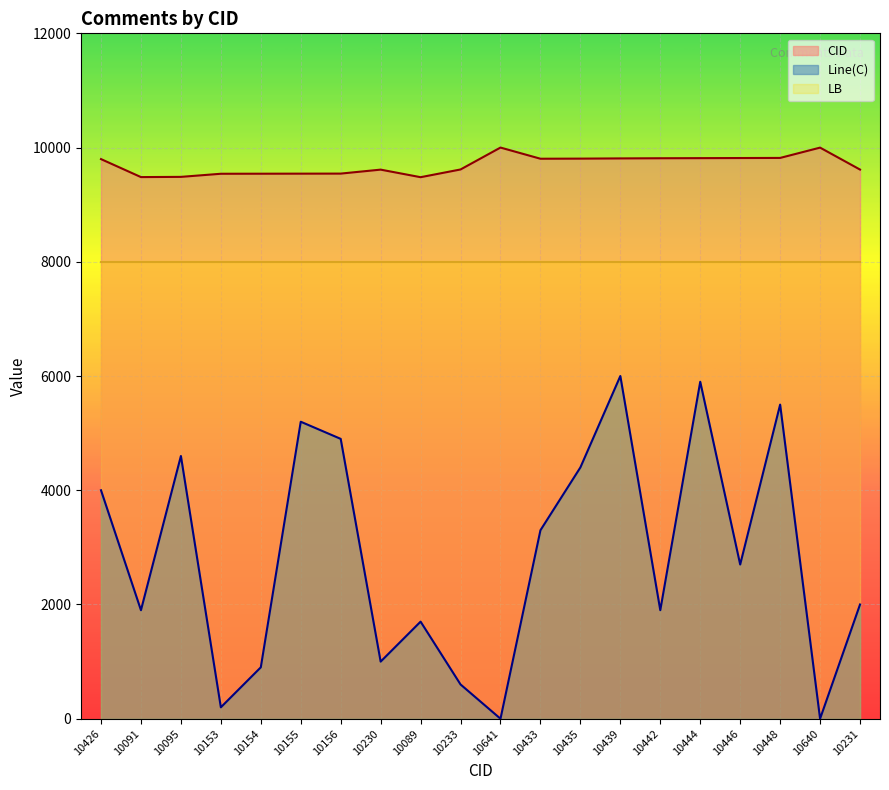

At which category does CID reach its first local valley?

10091